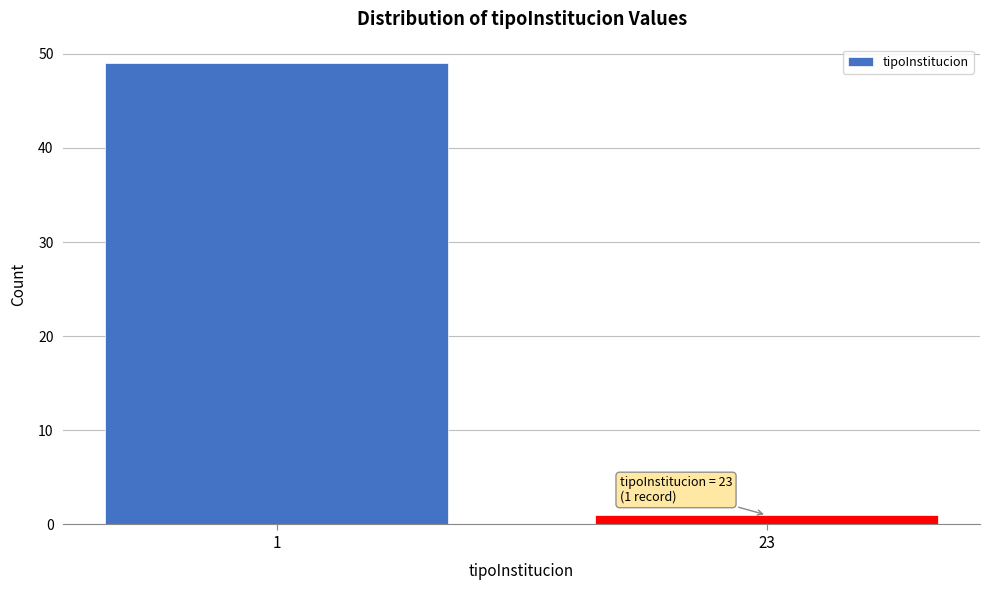

Reading left to right, transcribe all the data shown in this chart.

49	1